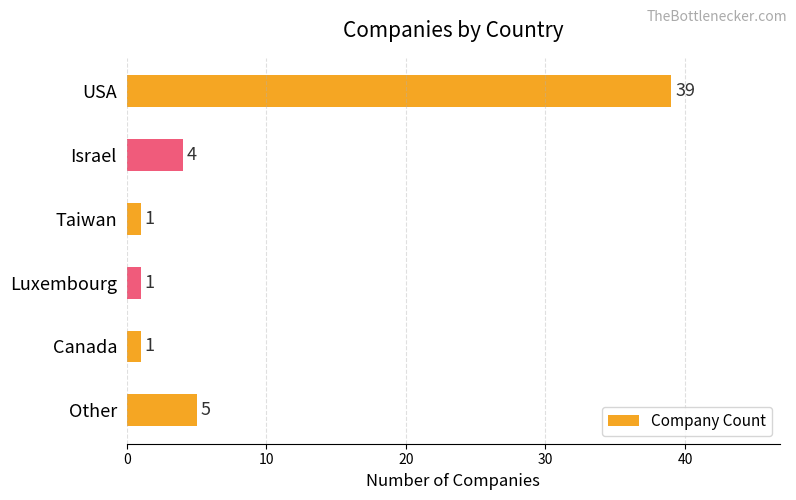

What is the greatest value displayed?

39